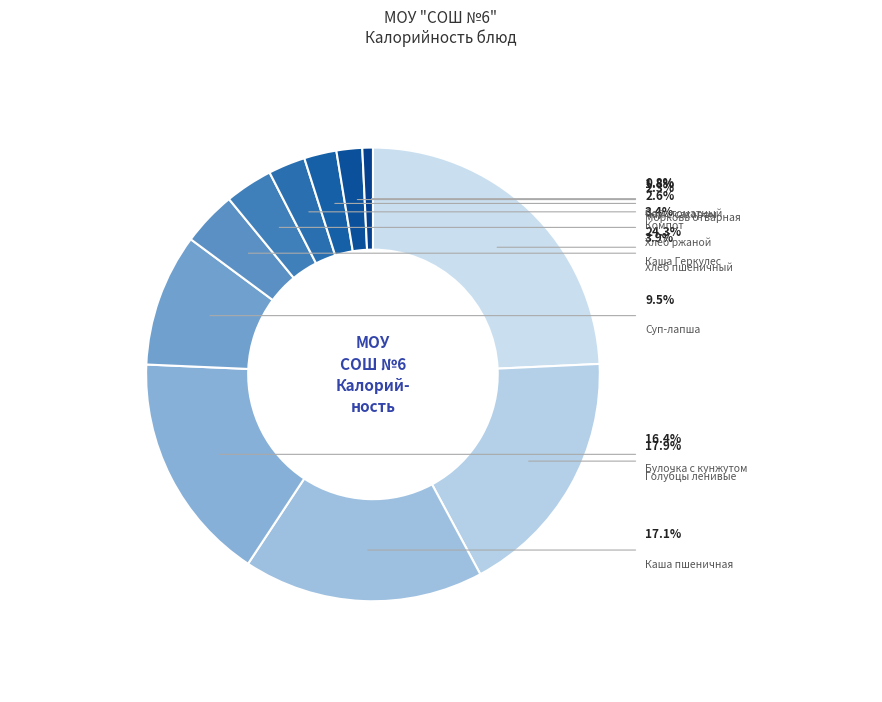

What percentage is the Хлеб ржаной slice, to the nearest percent?

3%